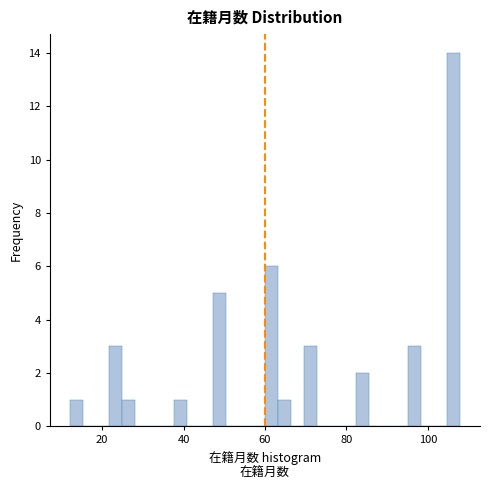

Read against the x-axis, roughly where is the centre of the tallest bar?

106